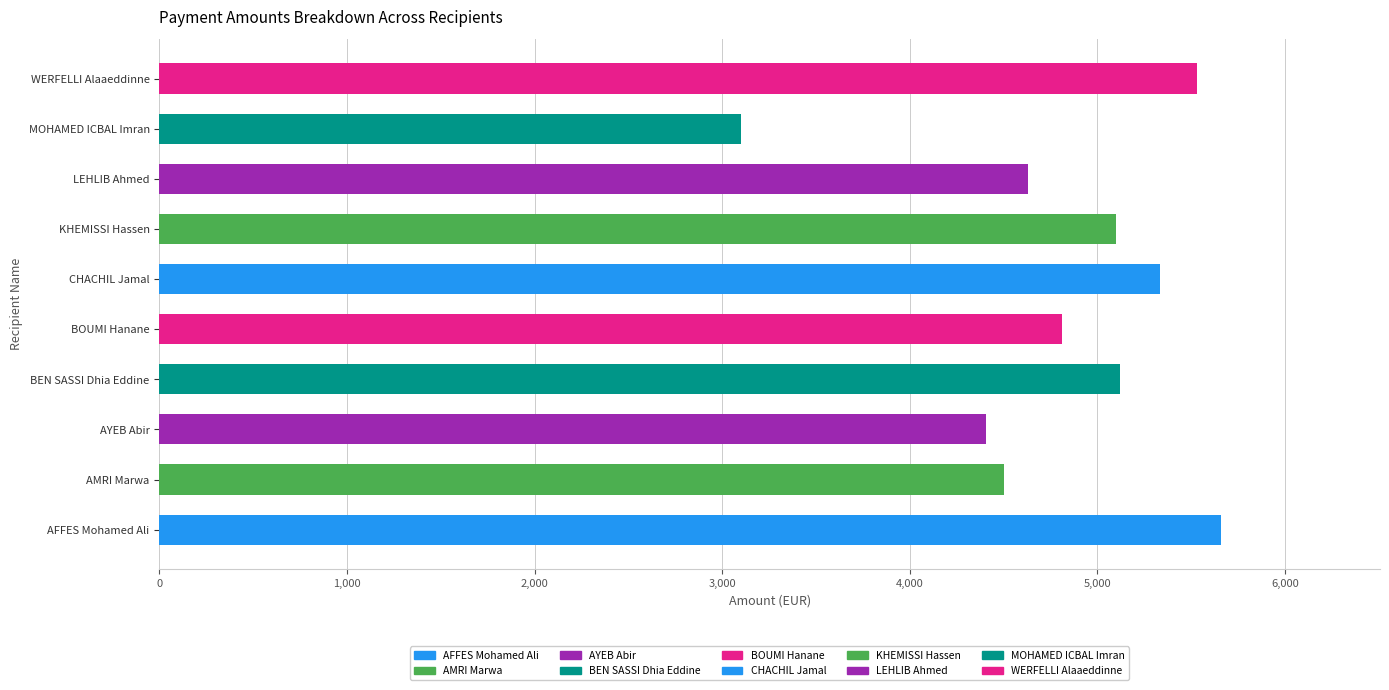

What is the average value?

4820.4